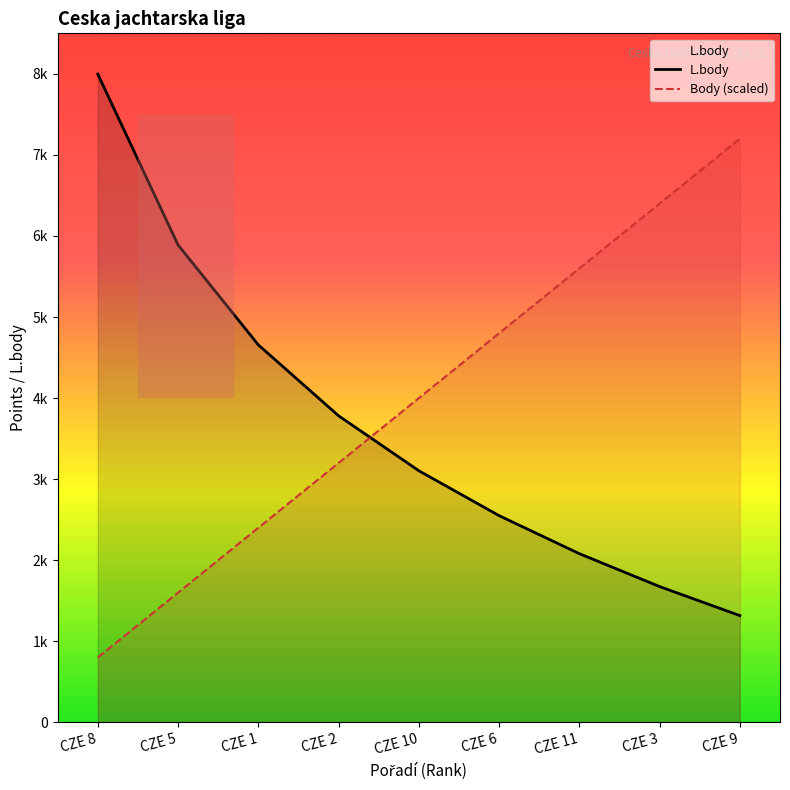

What are all the series names shown in the legend?

L.body, Body (scaled)